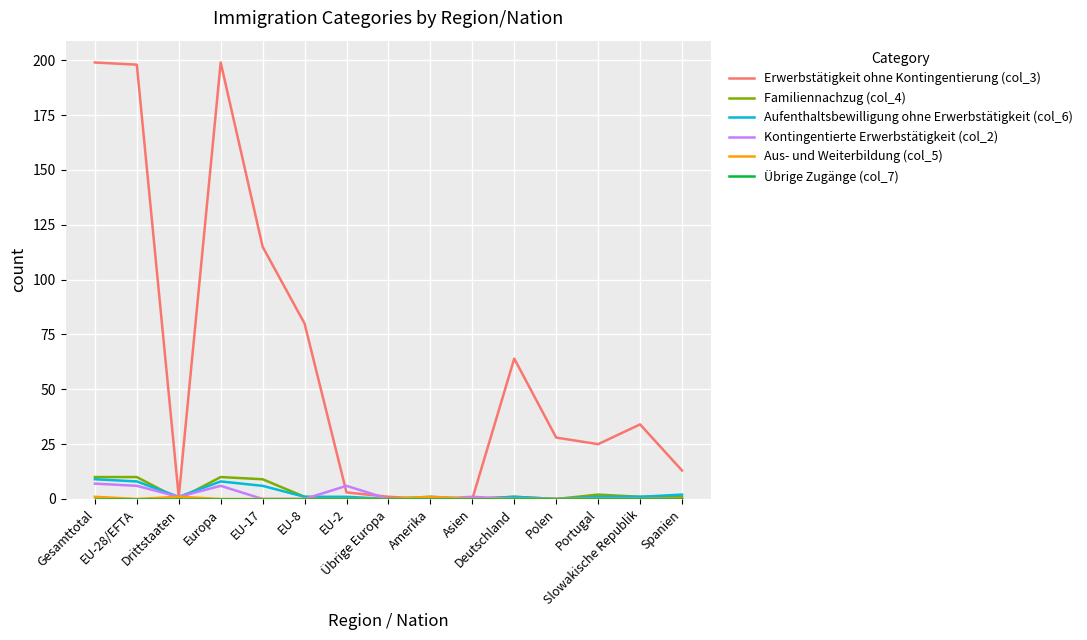

What is the sum of all Aufenthaltsbewilligung ohne Erwerbstätigkeit (col_6) values?

40